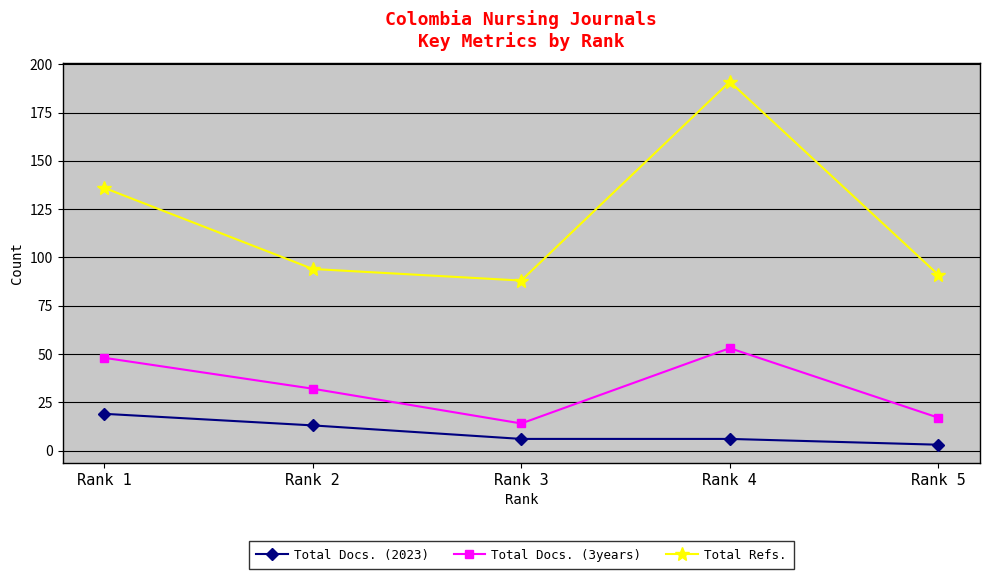

At which label does Total Refs. first exceed 94?

Rank 1